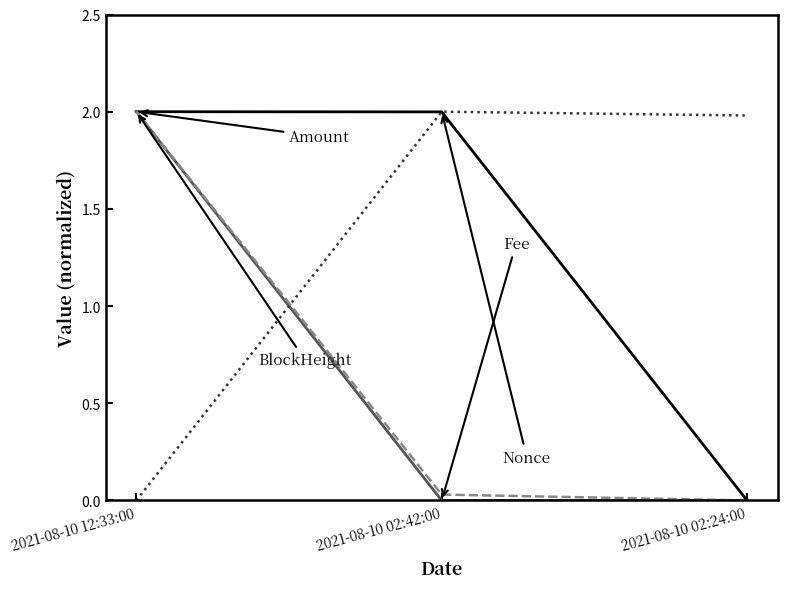

What is the difference between the highest and lowest values at 2021-08-10 02:24:00?

2.0